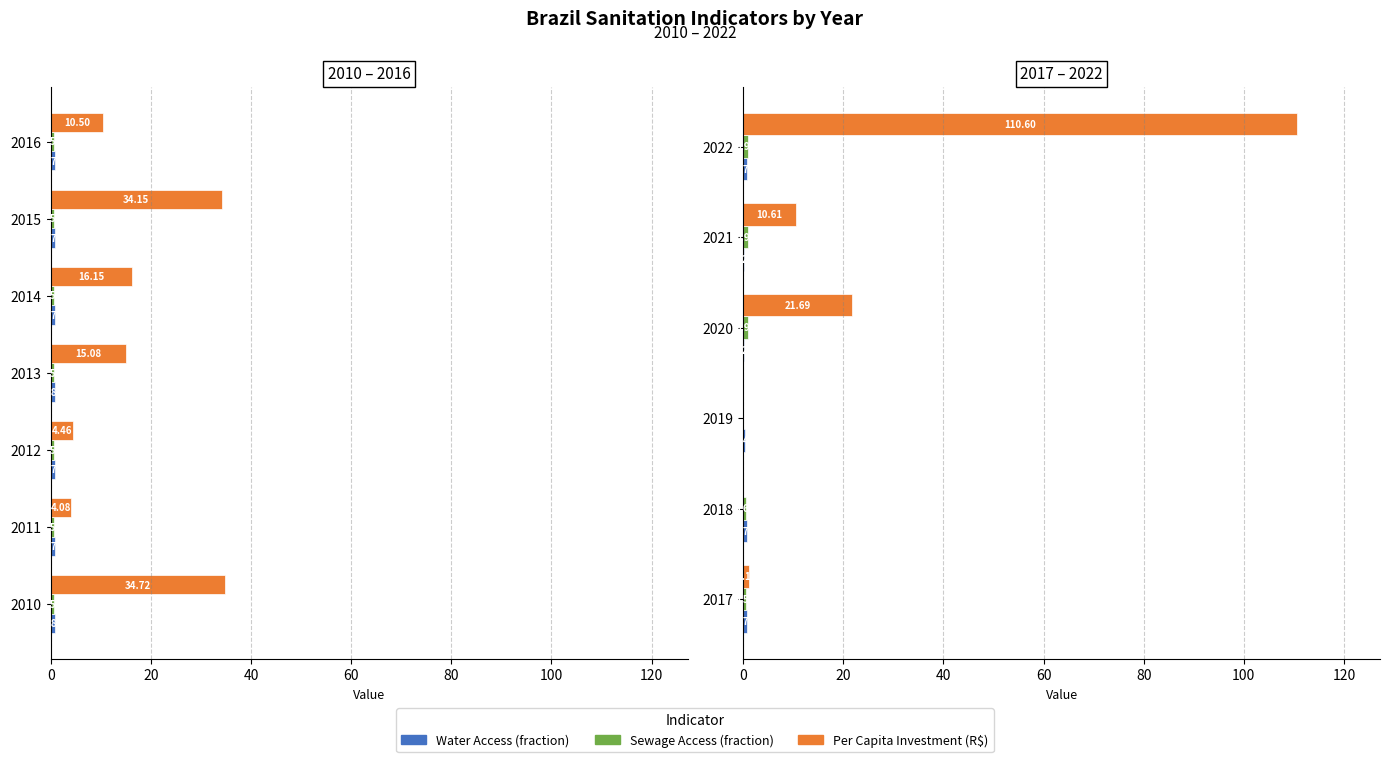

What are all the series names shown in the legend?

Water Access (fraction), Sewage Access (fraction), Per Capita Investment (R$)